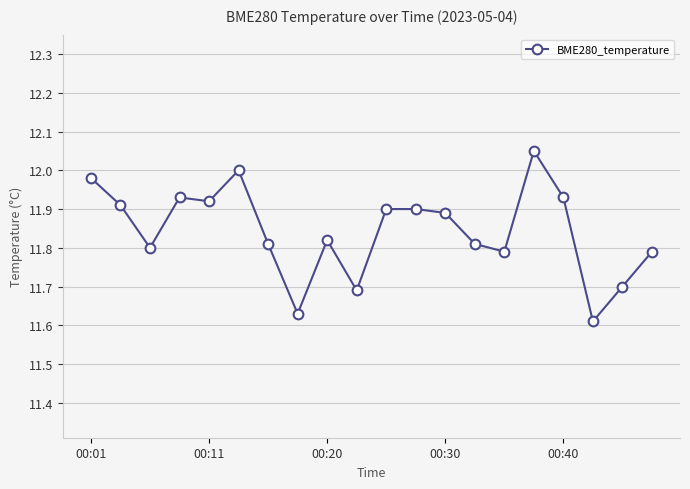

Is this an area chart (filled region under the line)?

No